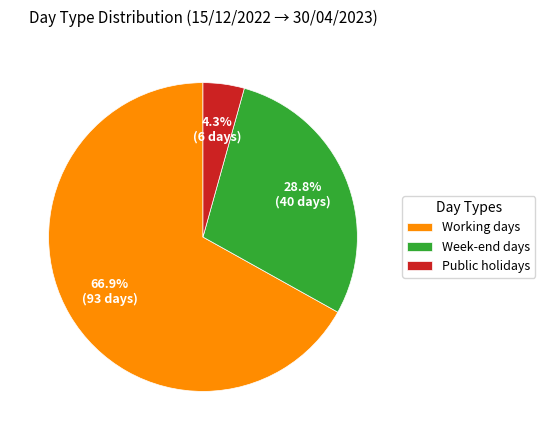

Is there any slice that represents more than half of the pie?

Yes